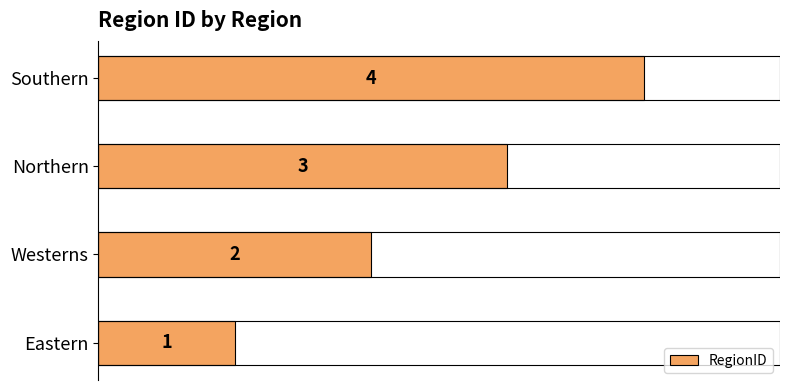

How many values are between 2 and 4?

3